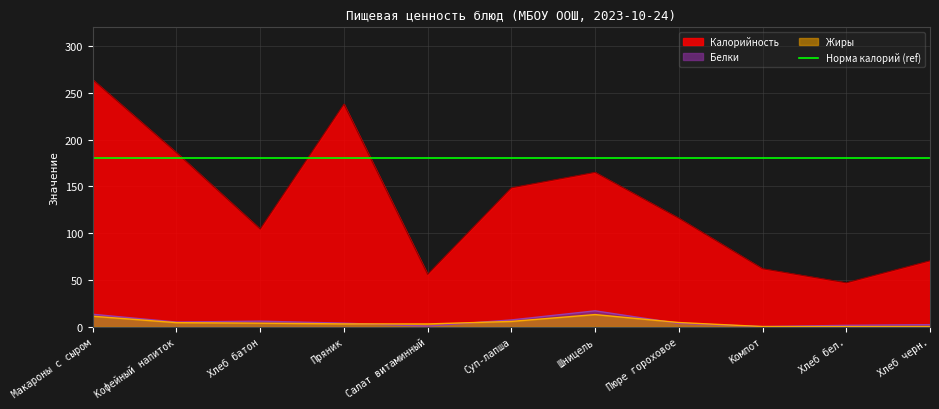

Reading right to left, extract all data points from this chart.

Калорийность: 70.5	47.0	62.0	116.0	165.0	148.5	56.0	237.9	104.4	186.0	264.0
Белки: 2.3	1.5	0.2	3.6	17.0	7.3	0.7	3.8	6.0	5.0	13.3
Жиры: 0.2	0.2	0.2	4.5	13.0	5.7	3.0	3.1	3.8	4.4	11.2